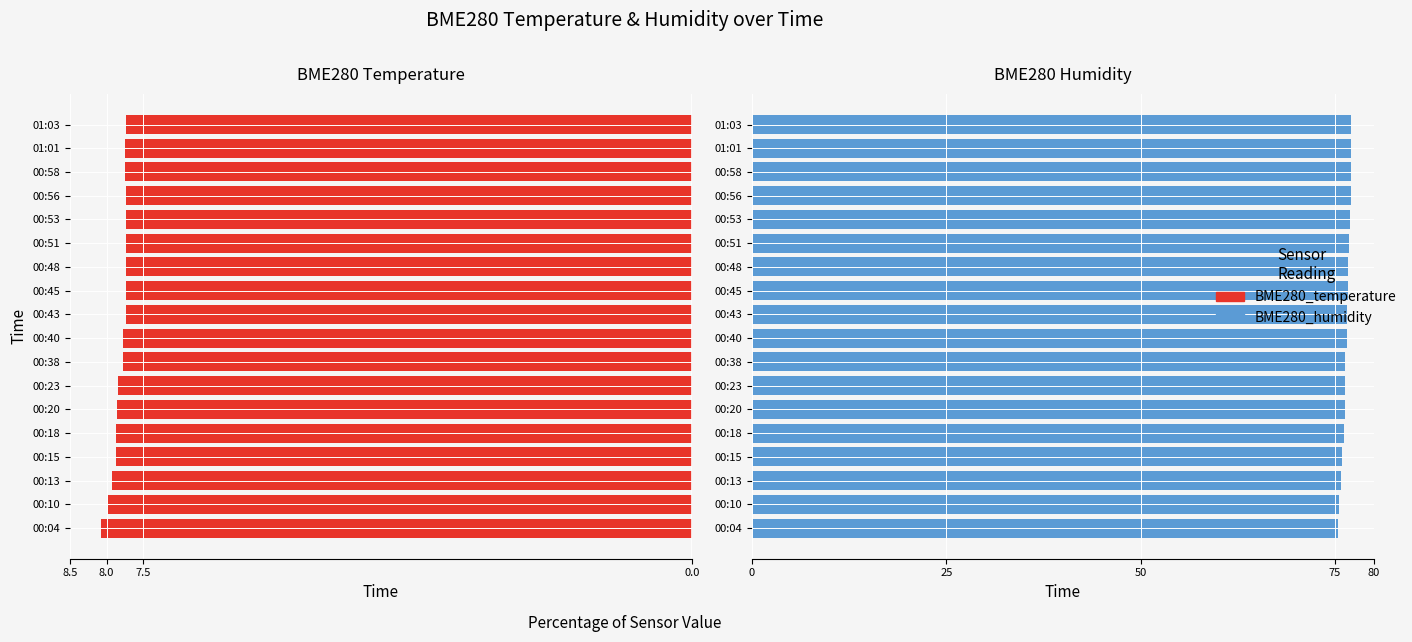

Reading left to right, extract all data points from this chart.

BME280_temperature: -8.1	-8.0	-7.9	-7.9	-7.9	-7.9	-7.8	-7.8	-7.8	-7.7	-7.7	-7.7	-7.7	-7.7	-7.7	-7.8	-7.8	-7.7
BME280_humidity: 75.4	75.5	75.7	76.0	76.2	76.3	76.3	76.3	76.5	76.5	76.6	76.7	76.8	76.9	77.0	77.1	77.1	77.1